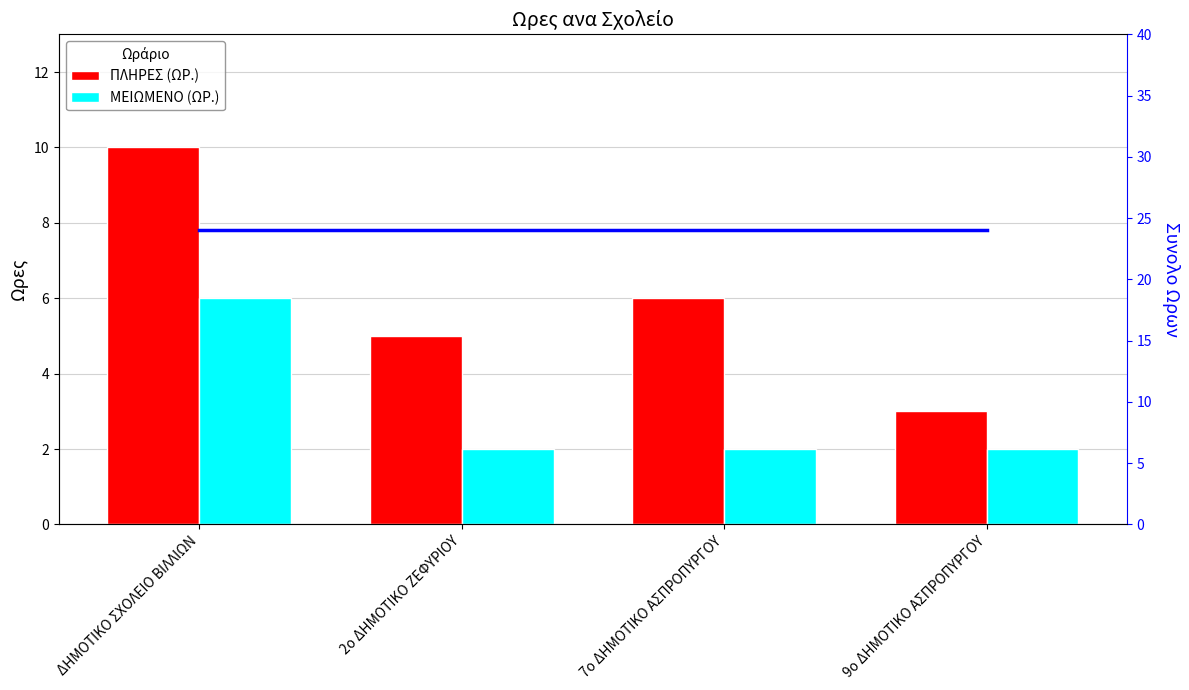

True or false: Συνολο Ωρων has a value of 42 at 2ο ΔΗΜΟΤΙΚΟ ΖΕΦΥΡΙΟΥ.

False